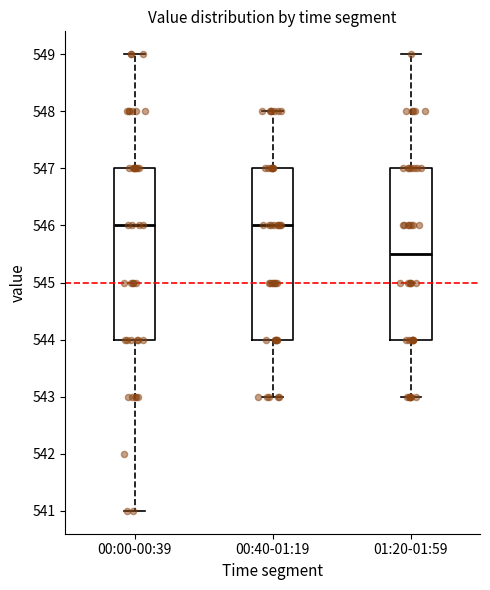

Reading left to right, read every box against the y-axis: the position of its median line, the range the box covers, and the ends of its whiskers. The values are not printed on the chart, so give them approximately, as read against the axis.

00:00-00:39: median 546.0, box 544.0 to 547.0, whiskers 541.0 to 549.0
00:40-01:19: median 546.0, box 544.0 to 547.0, whiskers 543.0 to 548.0
01:20-01:59: median 545.5, box 544.0 to 547.0, whiskers 543.0 to 549.0